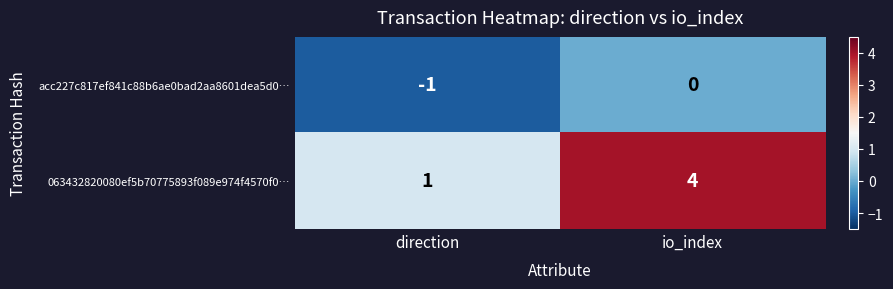

Reading left to right, extract all data points from this chart.

acc227c817ef841c88b6ae0bad2aa8601dea5d0…: -1	0
063432820080ef5b70775893f089e974f4570f0…: 1	4